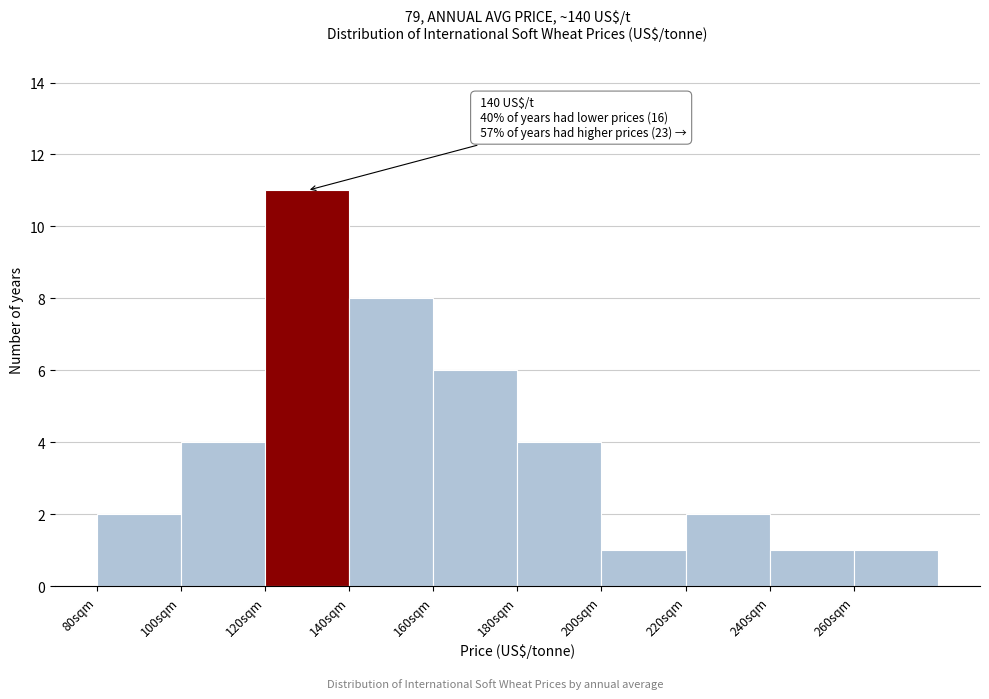

Which range on the x-axis has the tallest bar?

120 to 140